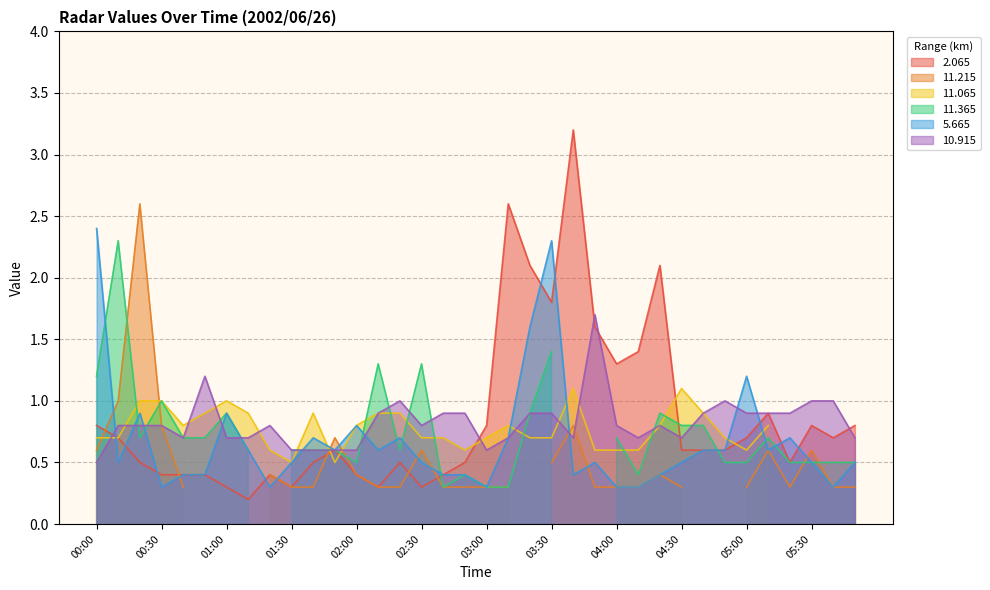

The 5.665 series shows 3.8 at 03:30. True or false?

False